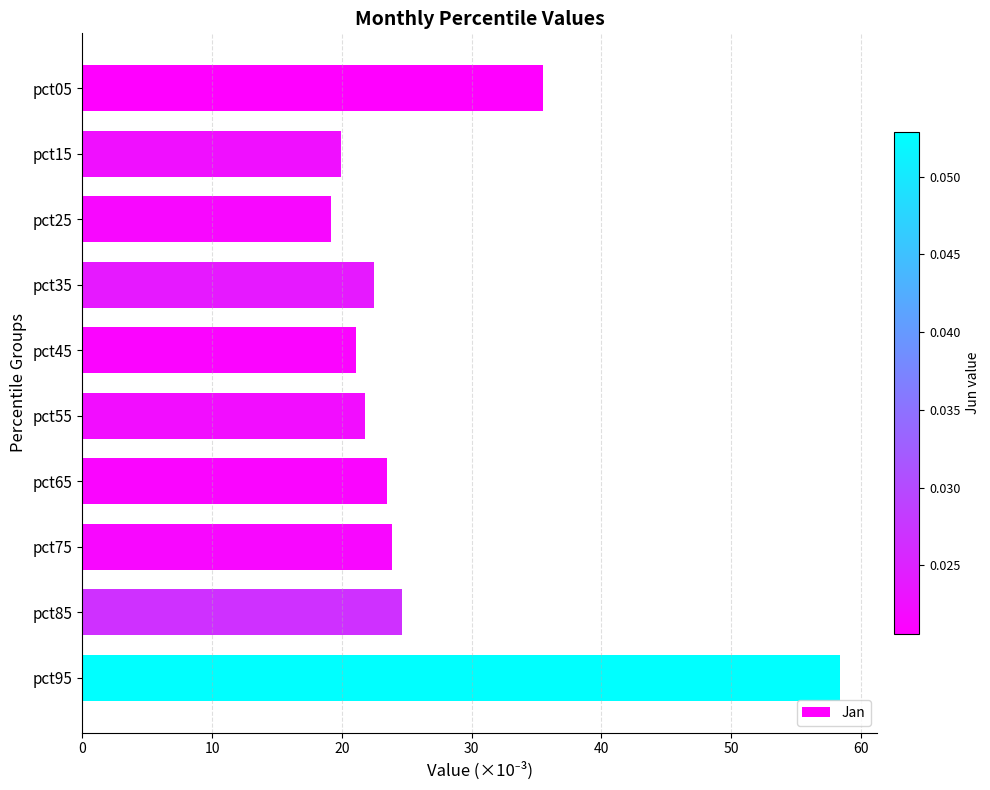

How many distinct data groups are displayed?

1